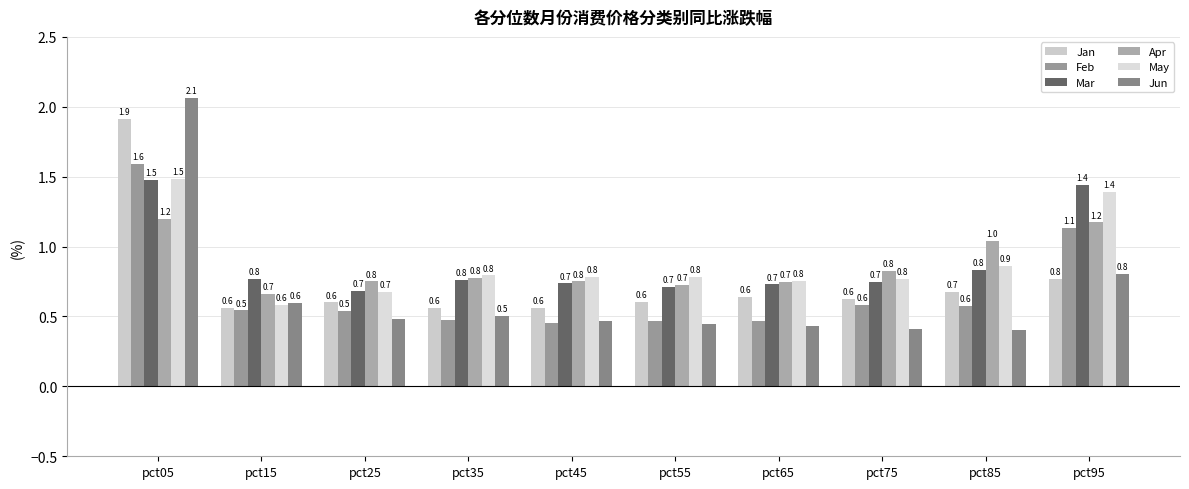

How many Jan values are between 0 and 1?

9